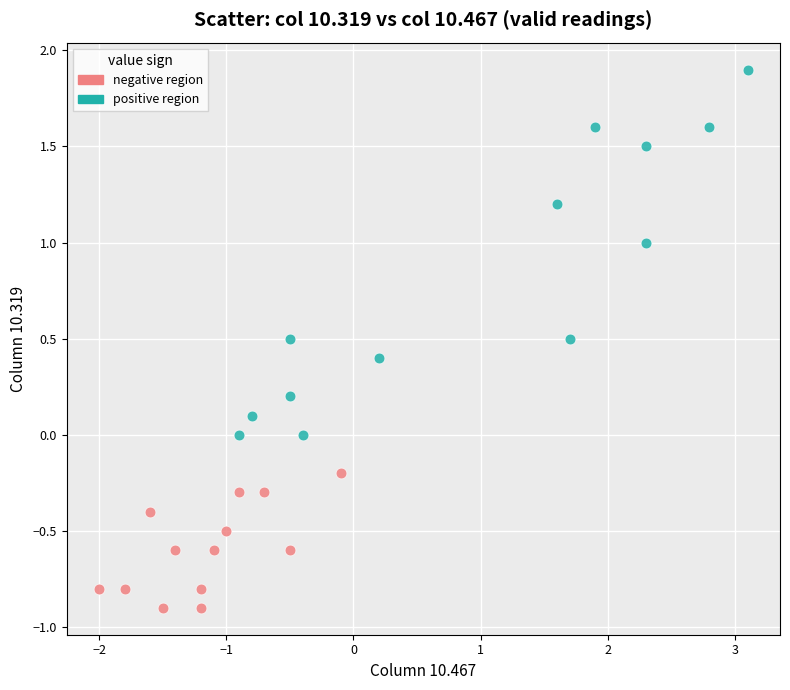

What are all the series names shown in the legend?

negative region, positive region